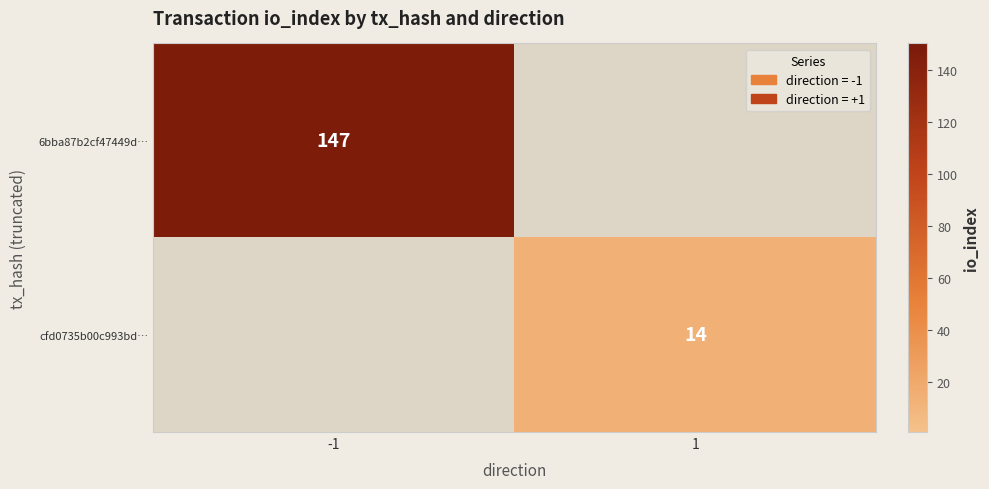

The cfd0735b00c993bd… series shows 24 at 1. True or false?

False